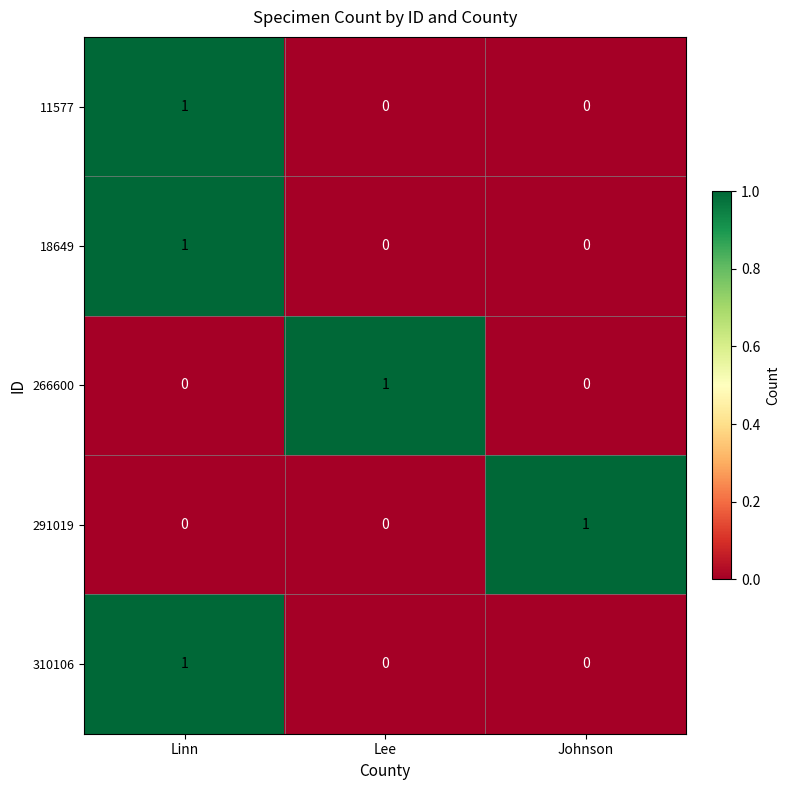

How many 266600 values are between 0 and 1?

3